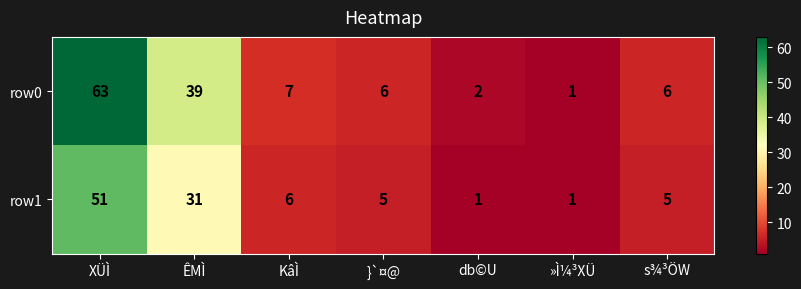

What is the difference between the highest and lowest values at XÜÌ?

12